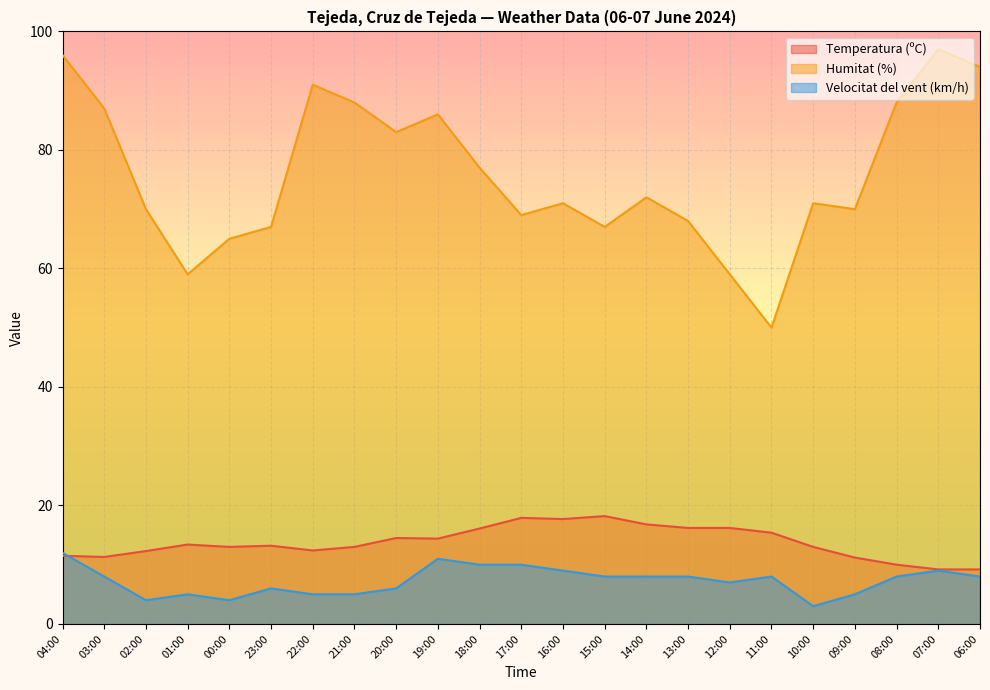

List the labels in order of Temperatura (ºC) value, smallest first.

07:00, 06:00, 08:00, 09:00, 03:00, 04:00, 02:00, 22:00, 00:00, 21:00, 10:00, 23:00, 01:00, 19:00, 20:00, 11:00, 18:00, 13:00, 12:00, 14:00, 16:00, 17:00, 15:00